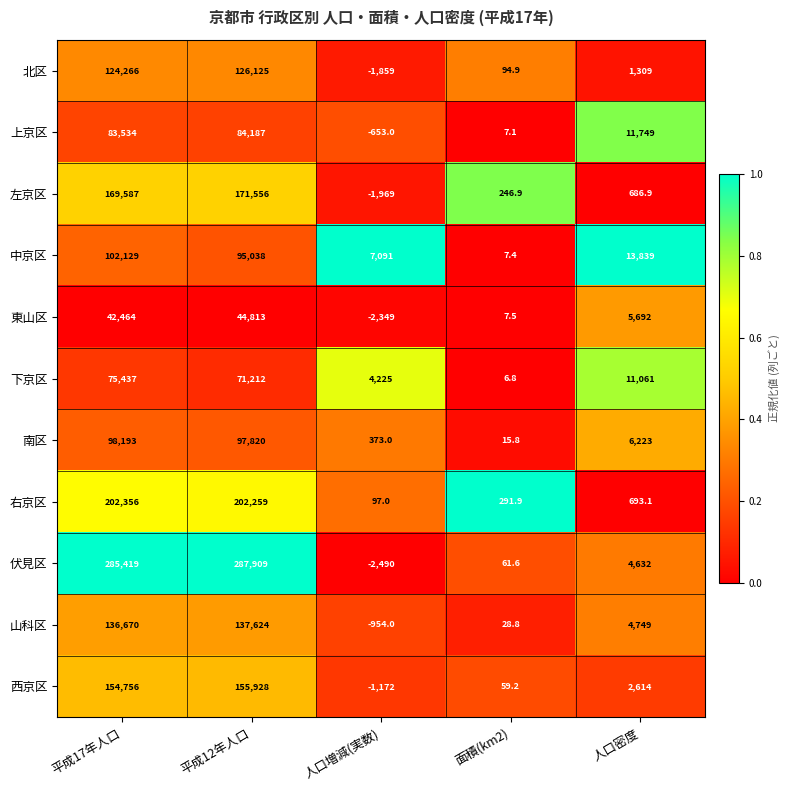

What is the difference between the maximum and minimum values in the 山科区 series?

138578.0